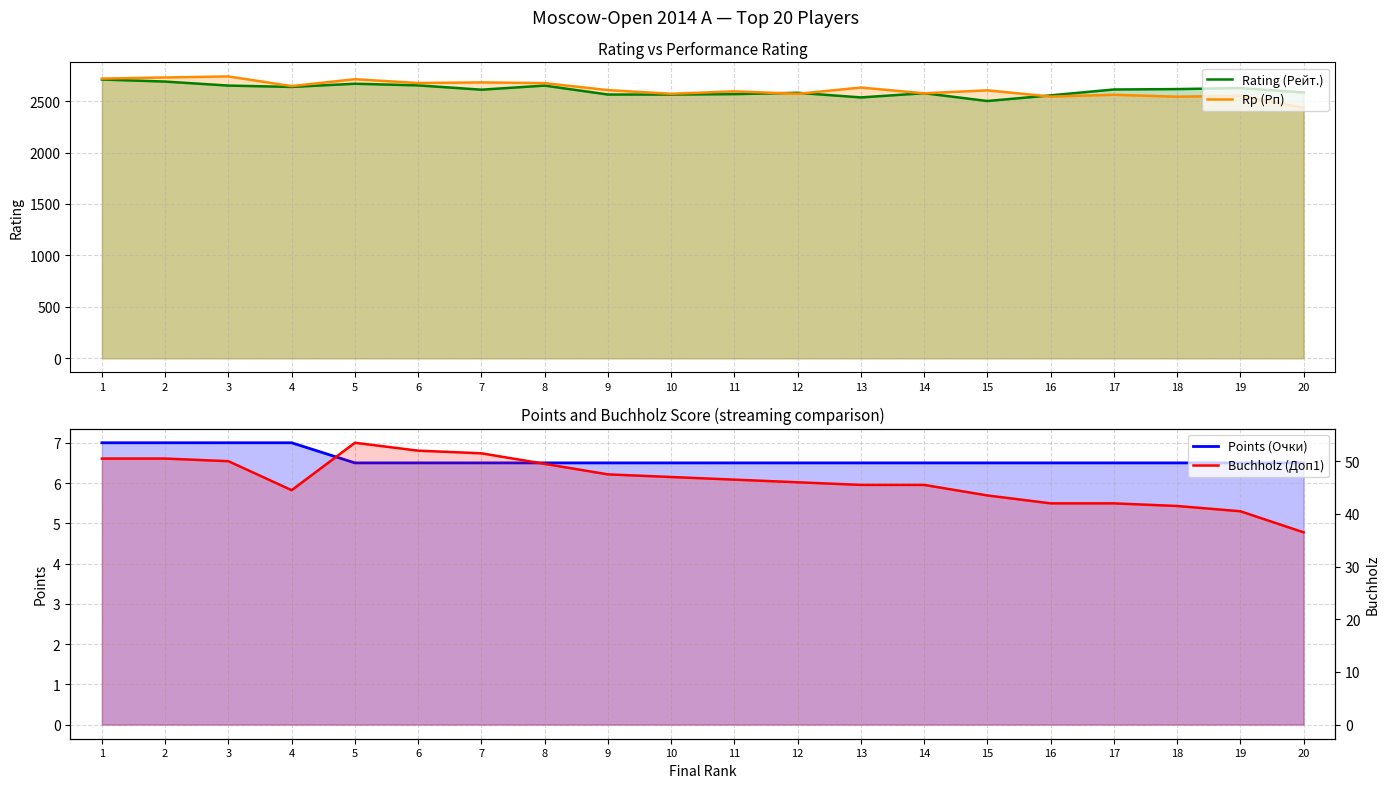

Rank the series by their maximum value, from highest to lowest.

Rp (Рп), Rating (Рейт.), Buchholz (Доп1), Points (Очки)